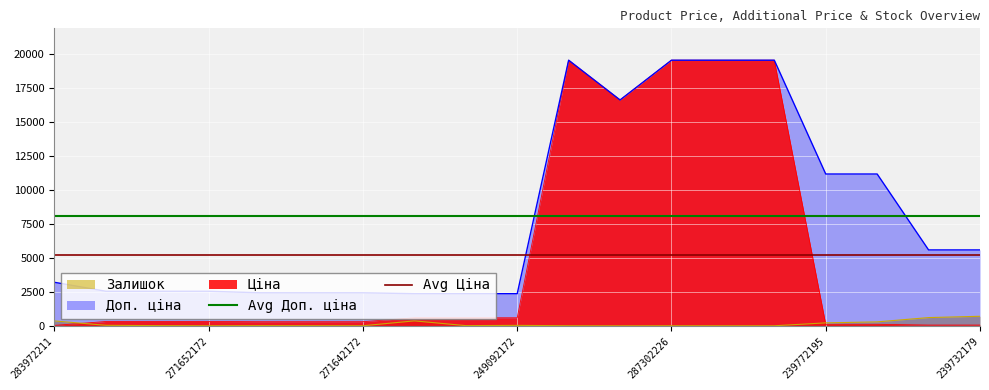

True or false: Залишок and Доп. ціна intersect in this chart.

False